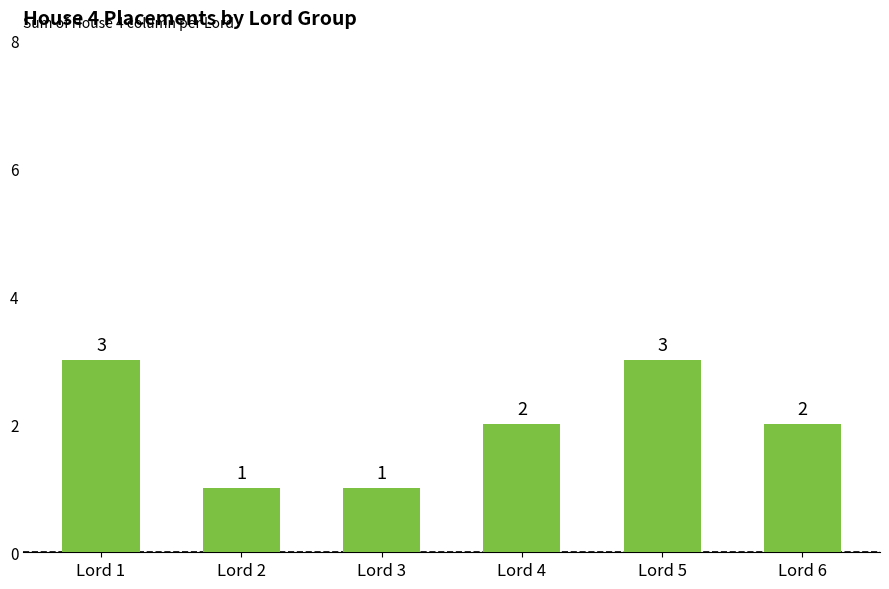

What is the minimum value shown in the chart?

1